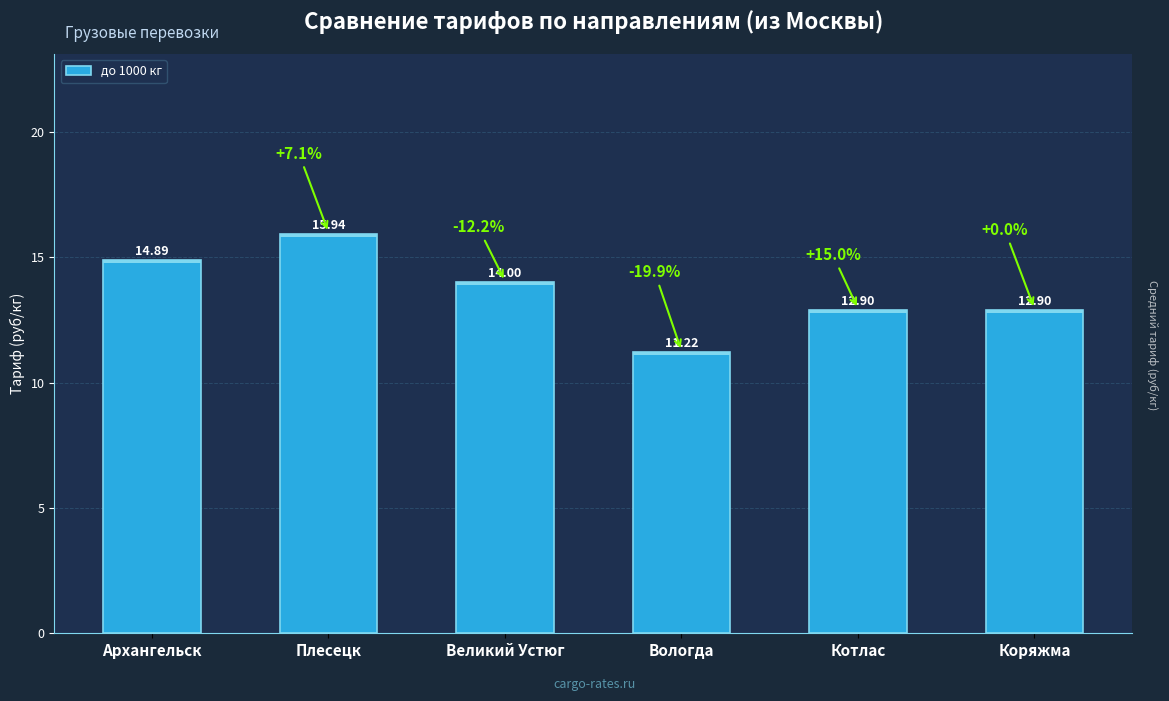

The chart shows a value of 12.9 at Коряжма. True or false?

True